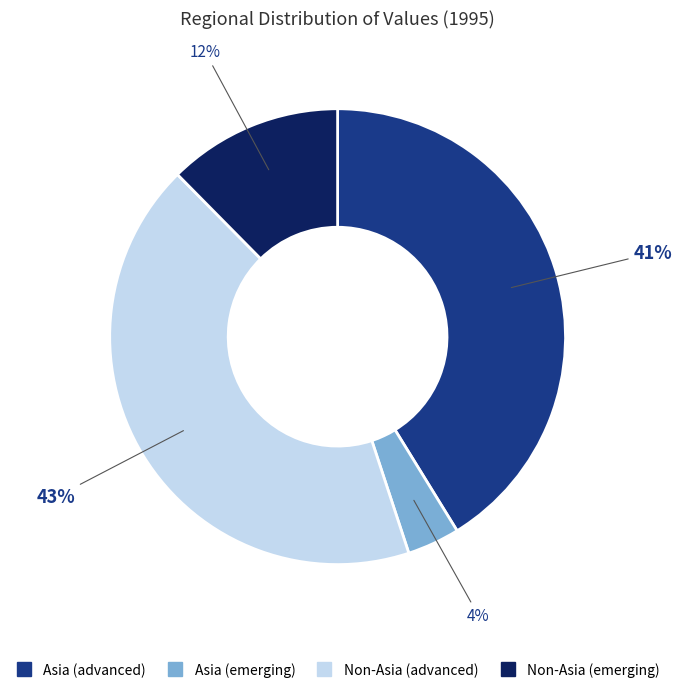

What percentage is the Asia (emerging) slice, to the nearest percent?

4%